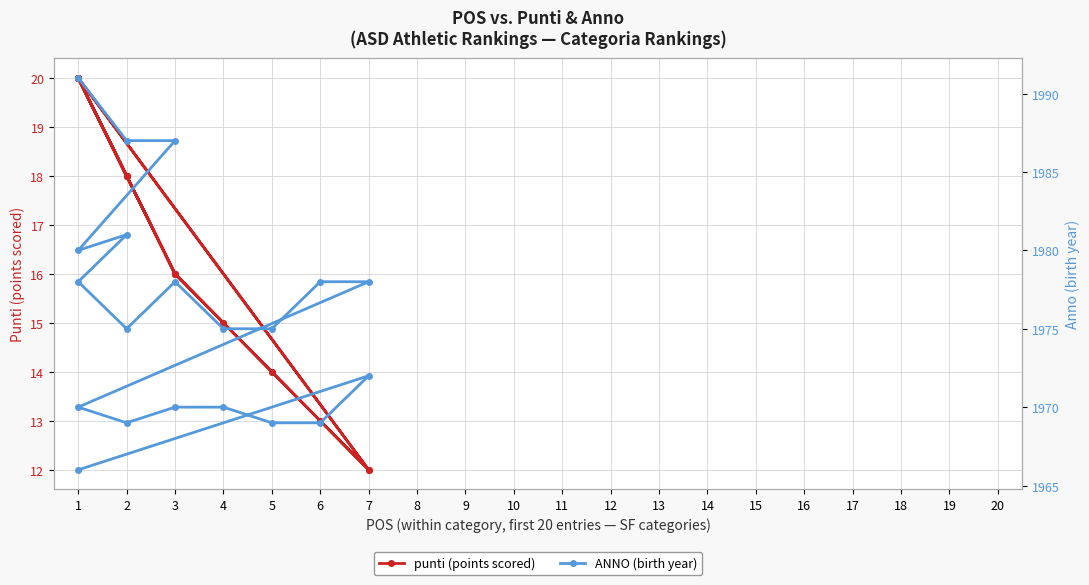

True or false: ANNO (birth year) and punti (points scored) intersect in this chart.

False